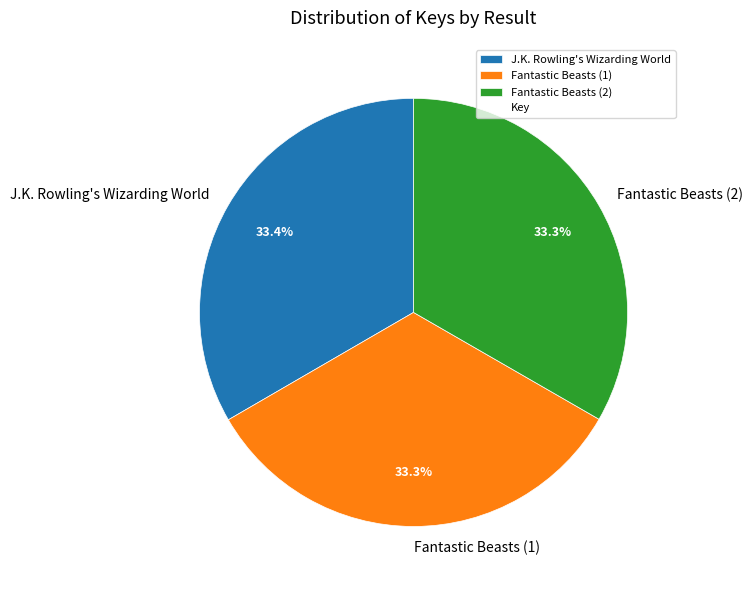

What percentage is the Fantastic Beasts (1) slice, to the nearest percent?

33%